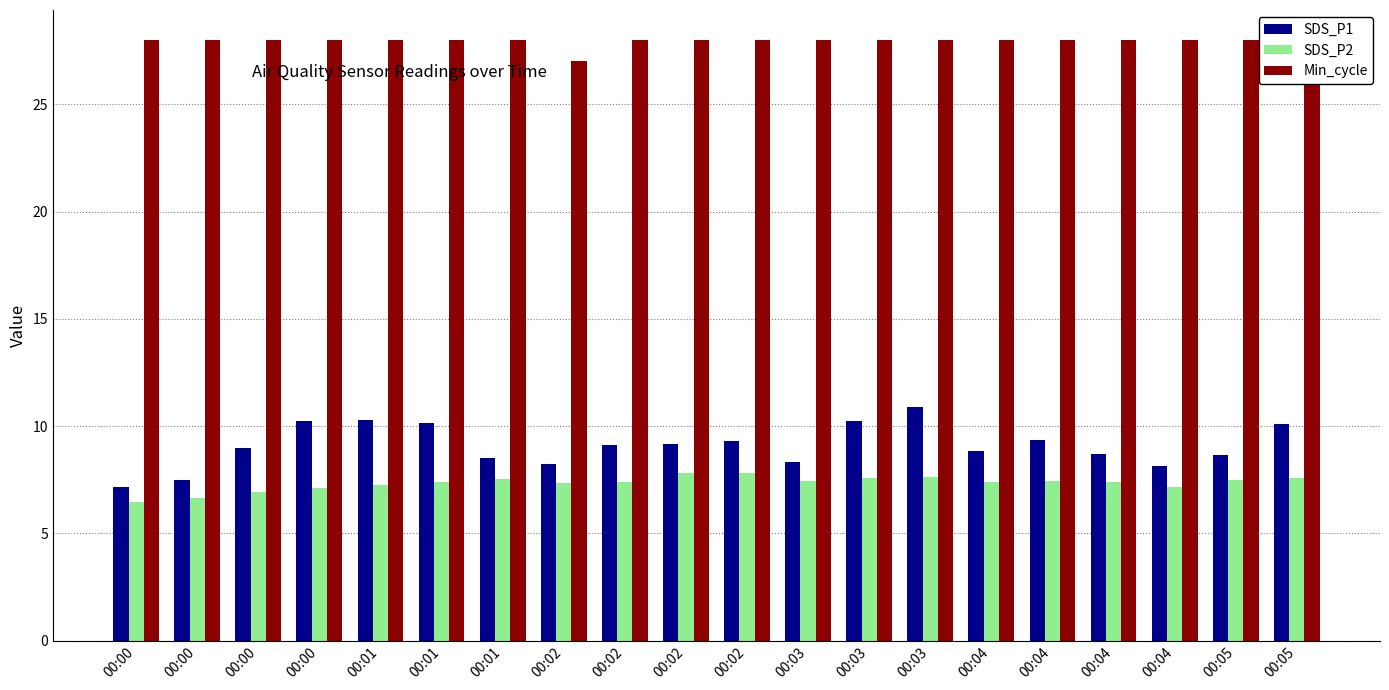

What is the difference between the highest and lowest values at 00:02?

19.7